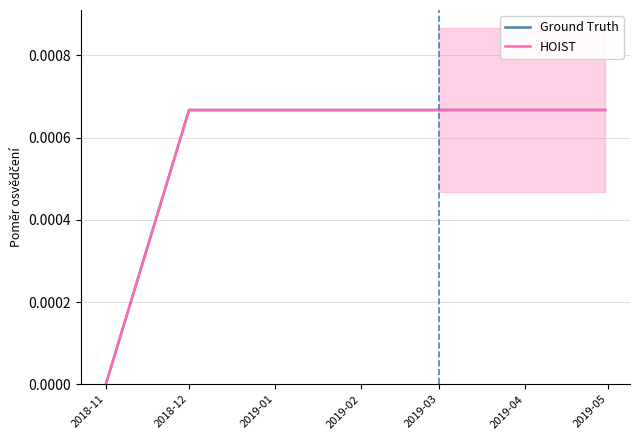

How many lines are shown in the chart?

2